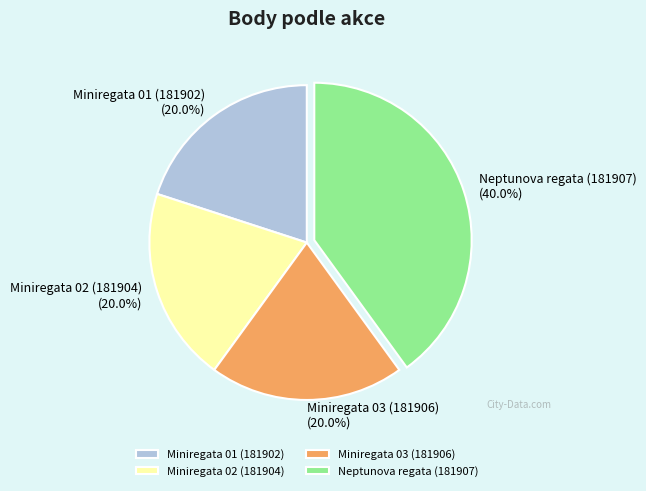

What is the ratio of the value at Miniregata 03 (181906) to the value at Neptunova regata (181907)?

0.5